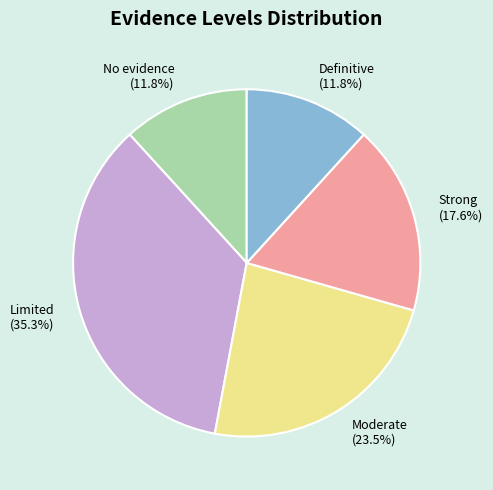

Does Strong account for over 50% of the chart?

No